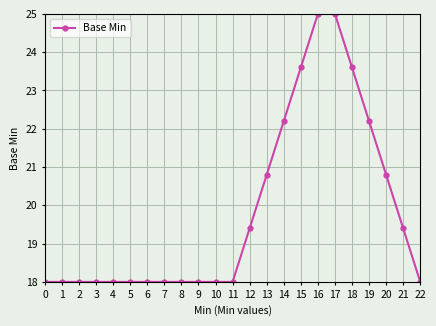

What is the value of the 6th point from the left?

18.0